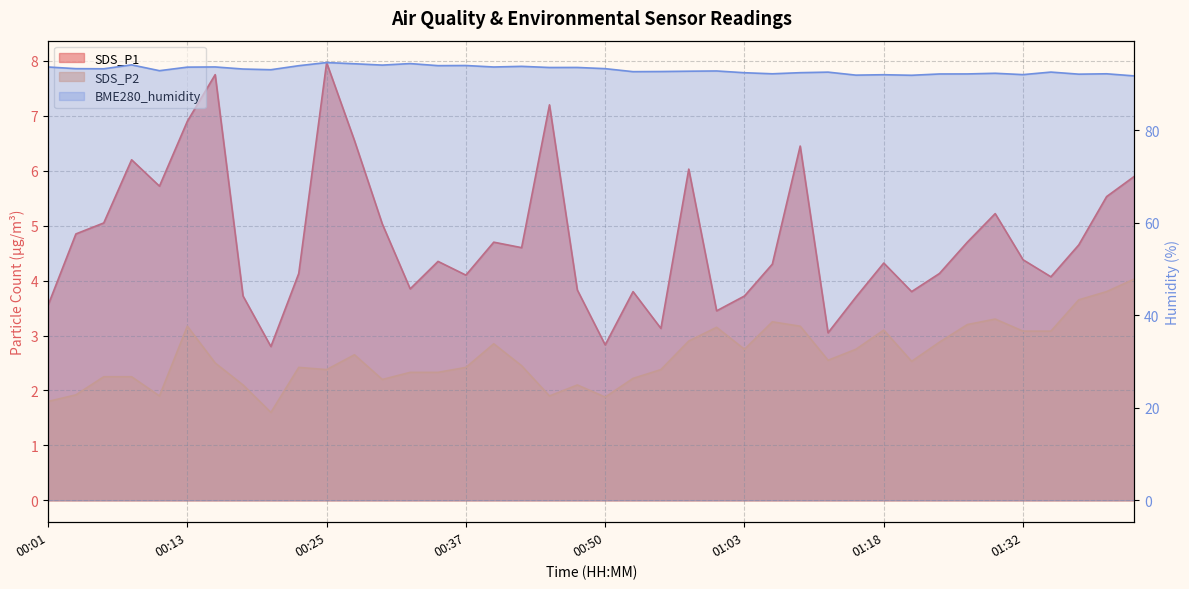

How many interior local peaks does the SDS_P1 series have?

11